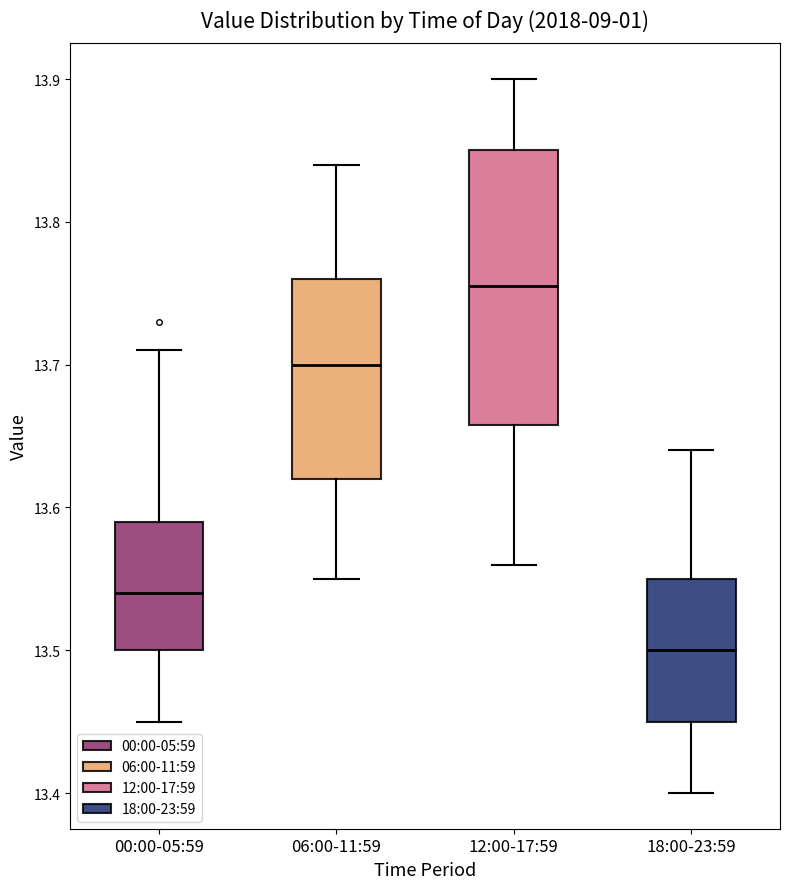

Reading left to right, transcribe this box plot: for each box, give where its median line is, the range the box spans, and where its two whiskers end, as read against the y-axis. The values are not printed on the chart, so give them approximately, as read against the axis.

00:00-05:59: median 13.54, box 13.50 to 13.59, whiskers 13.45 to 13.71
06:00-11:59: median 13.70, box 13.62 to 13.76, whiskers 13.55 to 13.84
12:00-17:59: median 13.76, box 13.66 to 13.85, whiskers 13.56 to 13.90
18:00-23:59: median 13.50, box 13.45 to 13.55, whiskers 13.40 to 13.64